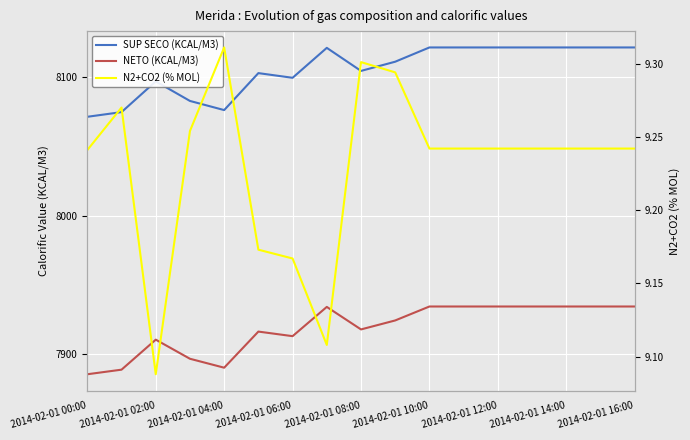

Between 9 and 10, which series saw the biggest shift?

SUP SECO (KCAL/M3)